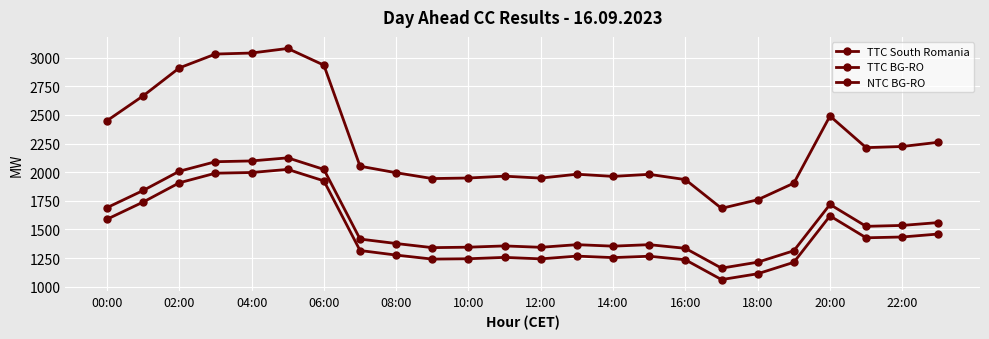

What is the minimum value shown in the chart?

1062